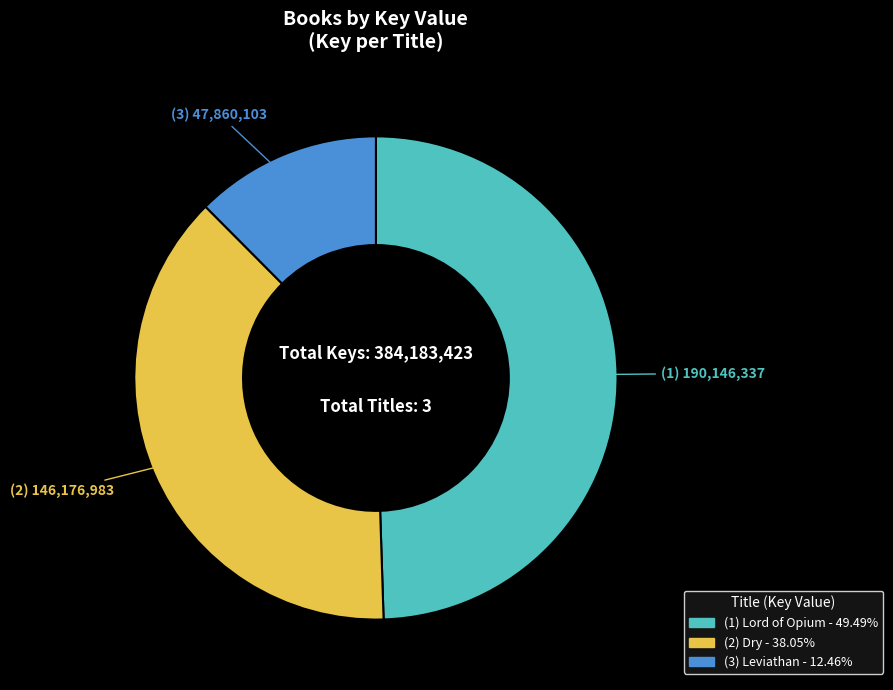

Is there a majority slice in this chart?

No